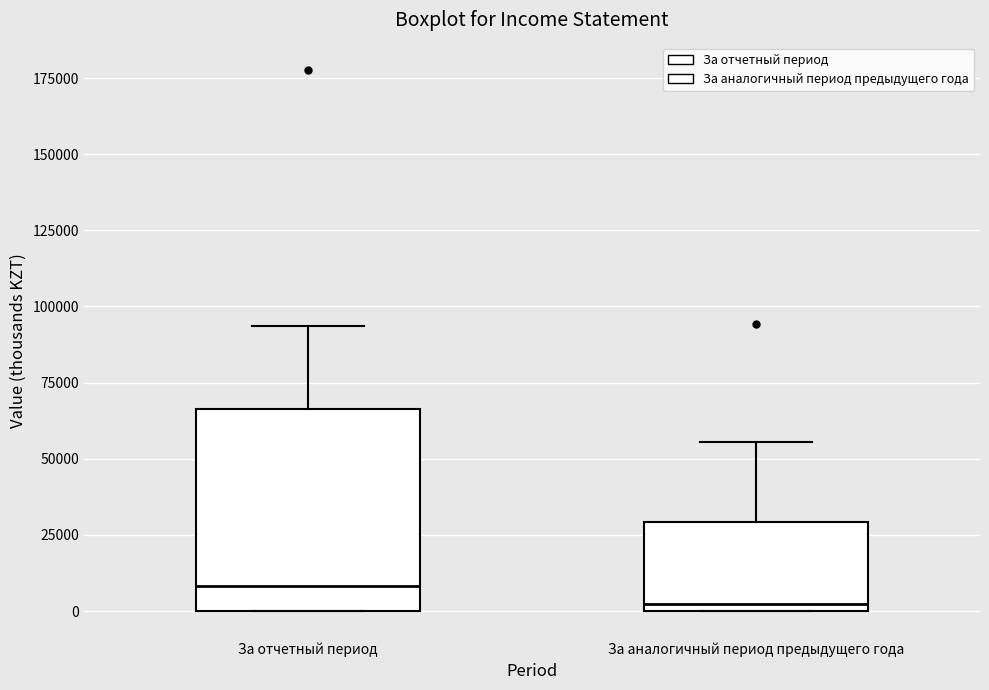

Where is the lower edge of the box for За отчетный период on the y-axis? The values are not printed on the chart, so give them approximately, as read against the axis.

0